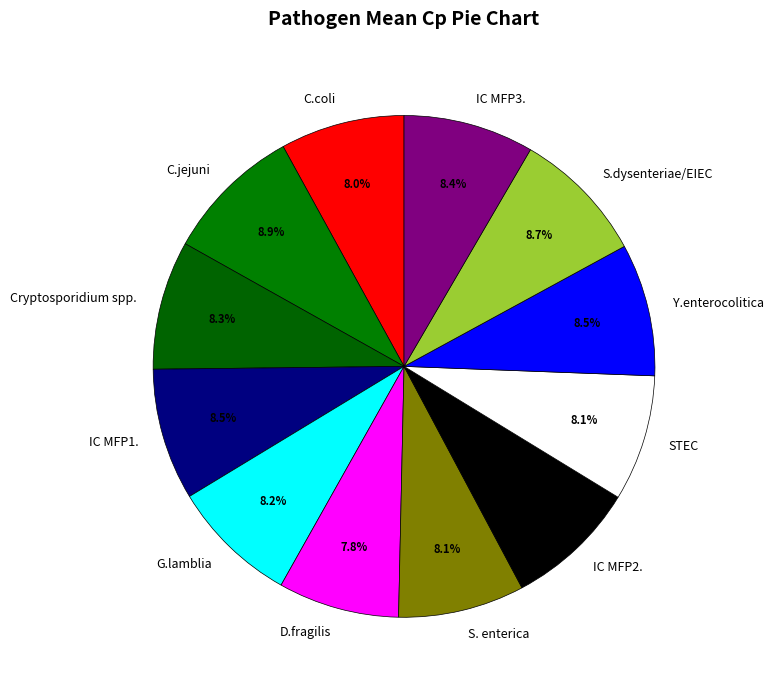

Between C.jejuni and Cryptosporidium spp., which is larger?

C.jejuni